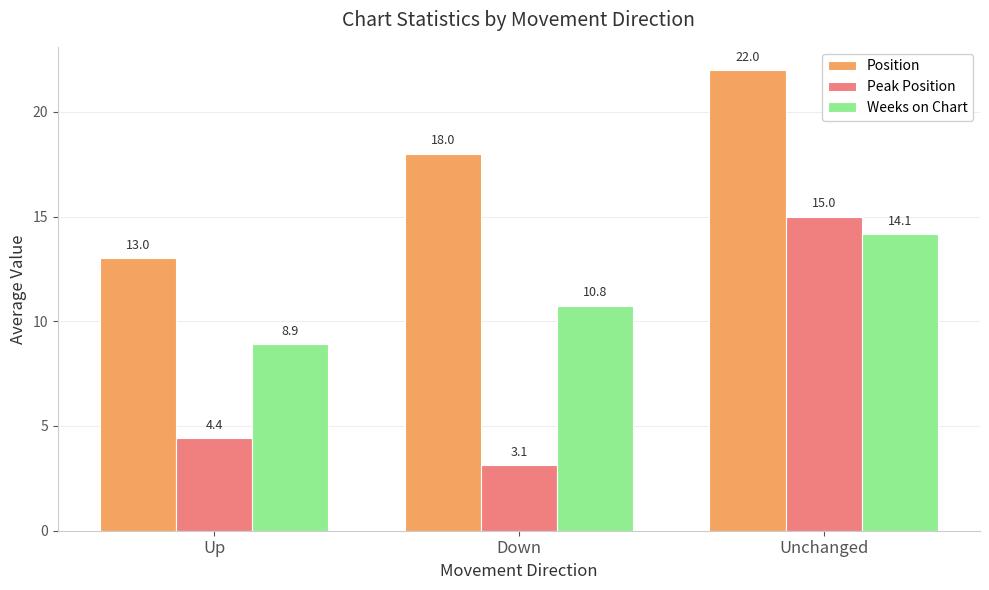

What is the value of the Weeks on Chart bar at the 3rd from the left?

14.1